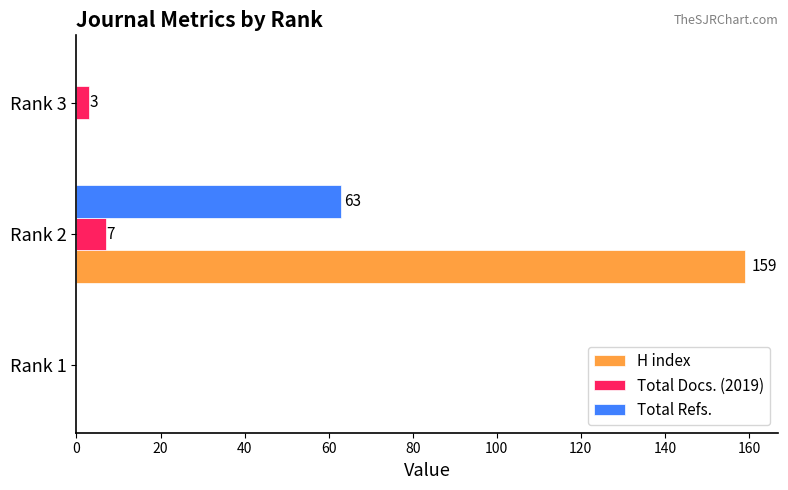

At which category does the chart reach its peak across all series?

Rank 2